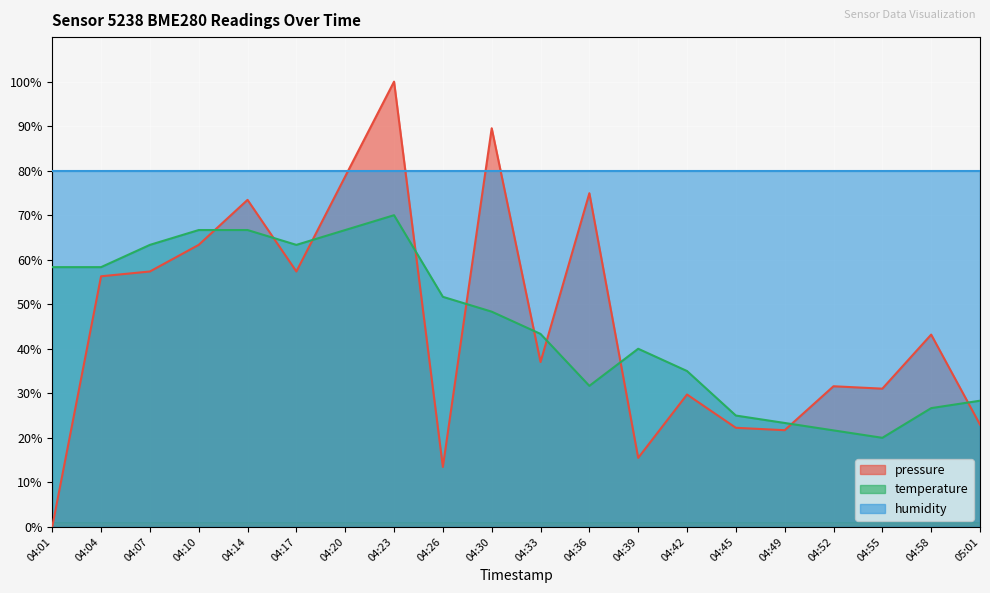

At which category does temperature reach its first local valley?

04:17